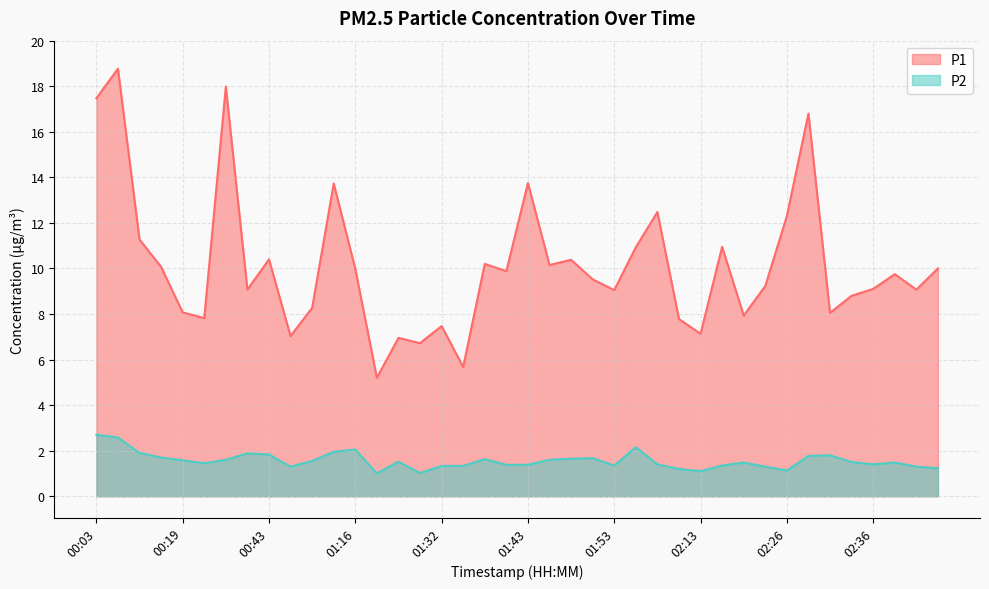

List the labels in order of P1 value, largest first.

00:06, 00:33, 00:03, 02:28, 01:43, 01:11, 02:04, 02:26, 00:09, 02:18, 01:59, 00:43, 01:48, 01:38, 01:45, 00:16, 02:43, 01:16, 01:40, 02:38, 01:51, 02:23, 02:36, 00:35, 02:41, 01:53, 02:33, 00:57, 00:19, 02:31, 02:21, 00:24, 02:07, 01:32, 02:13, 00:52, 01:27, 01:30, 01:35, 01:19